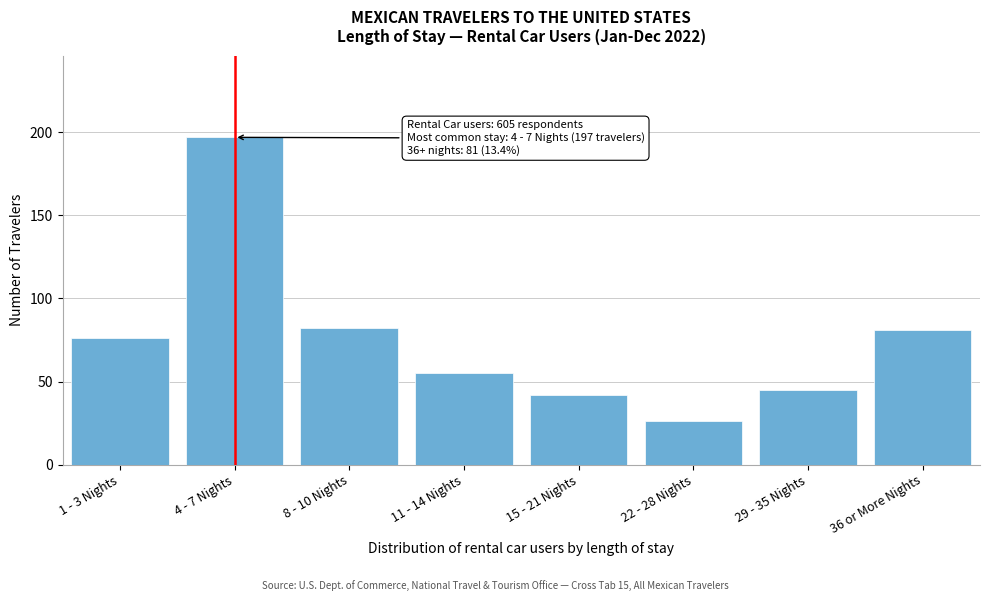

Reading left to right, extract all data points from this chart.

76	197	82	55	42	26	45	81